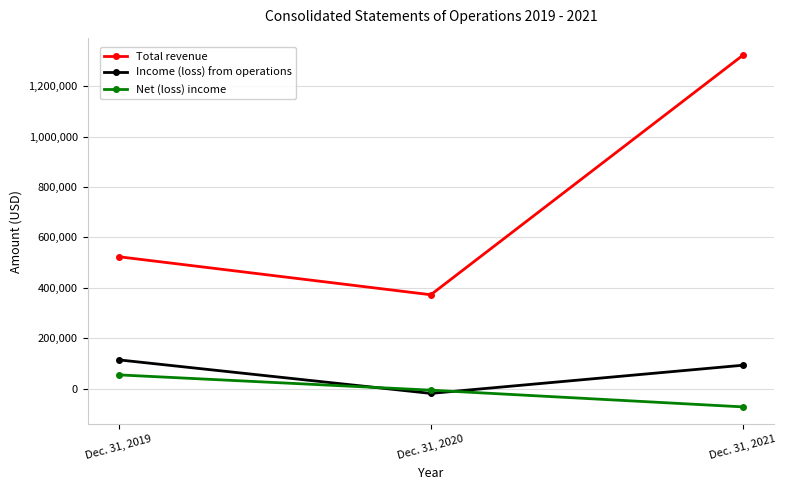

At how many categories does at least one series exceed 647460?

1